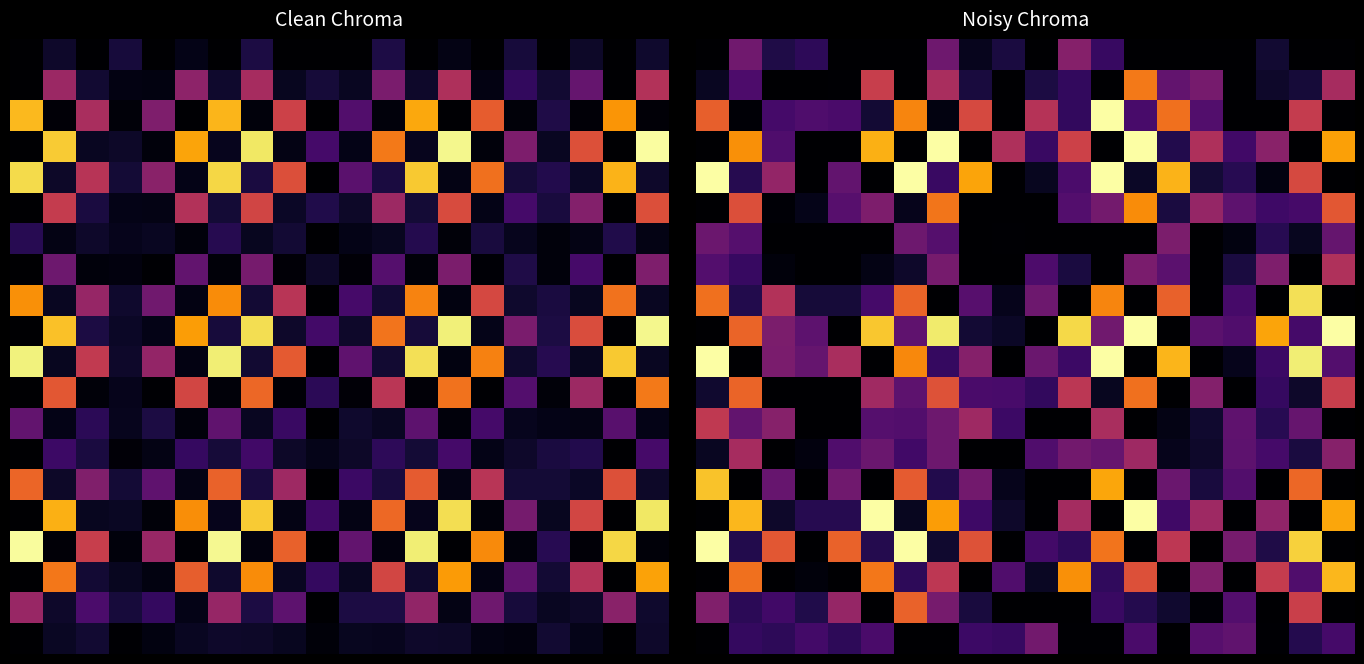

What is the total value across all series at 11?

300.7